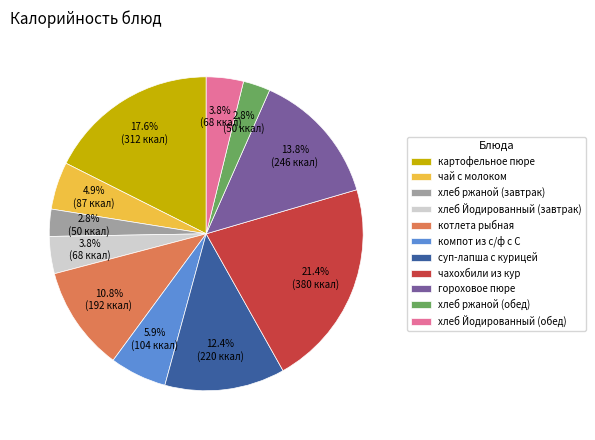

Is it true that хлеб Йодированный (обед) is 4% of the pie?

True